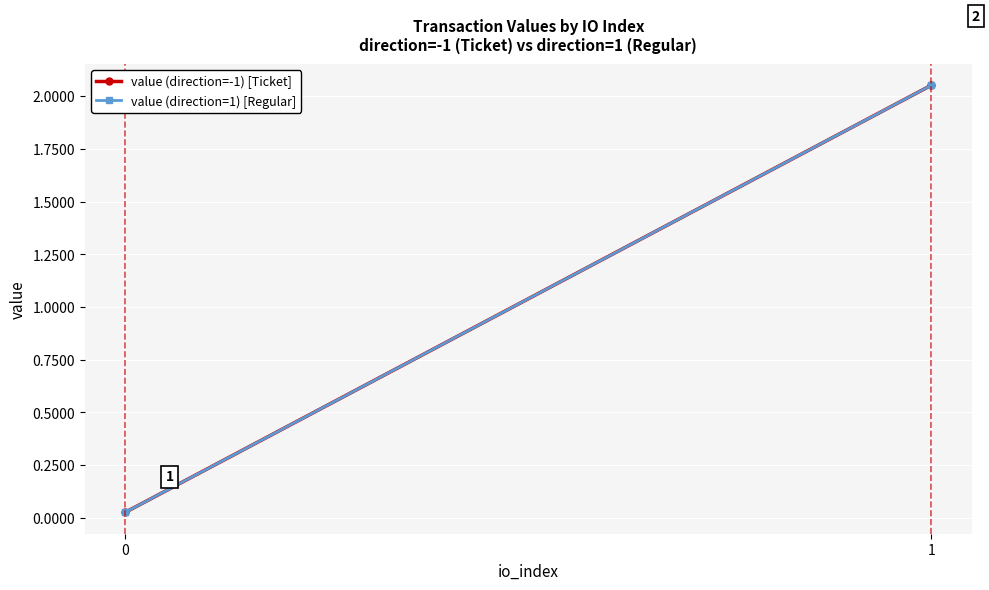

Which series changed the most between 0 and 1?

value (direction=-1) [Ticket]